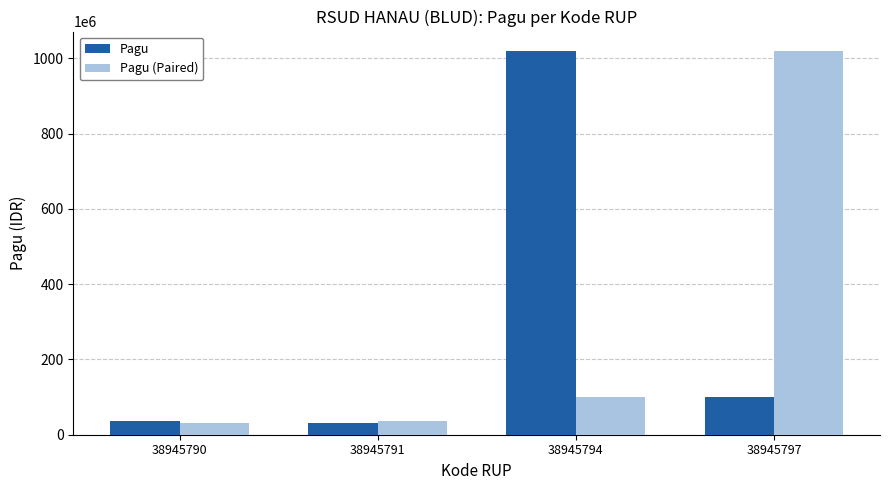

Between 38945791 and 38945797, which series saw the biggest shift?

Pagu (Paired)